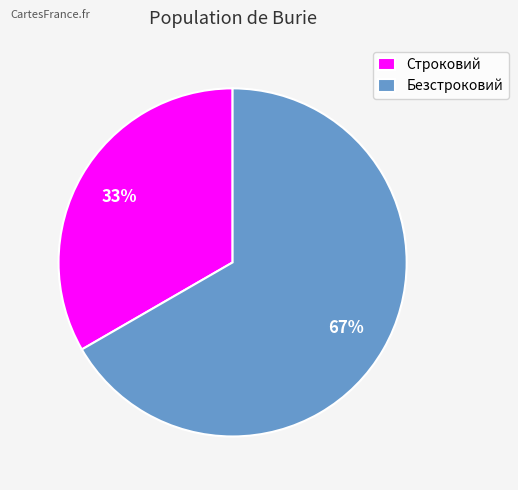

To the nearest percent, what is the average slice percentage?

50%